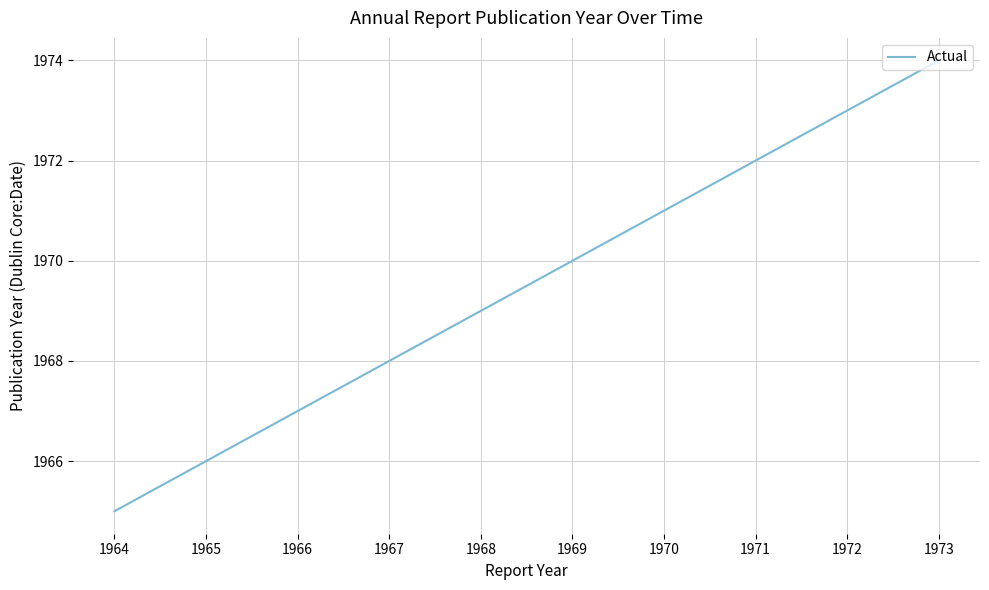

True or false: the data shows 1970 at 1969.

True